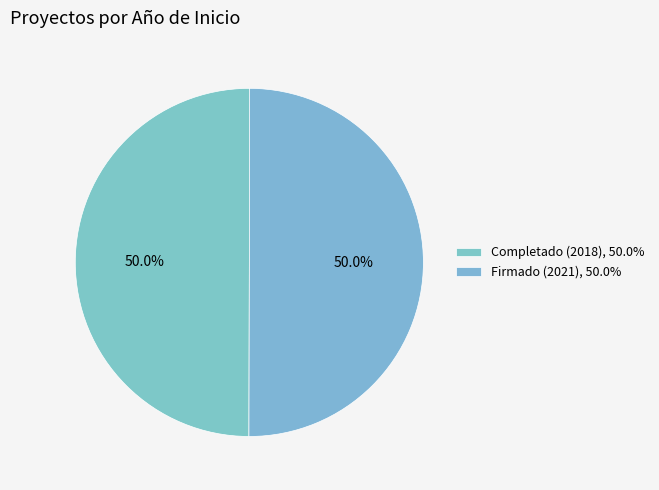

How many slices are in this pie chart?

2